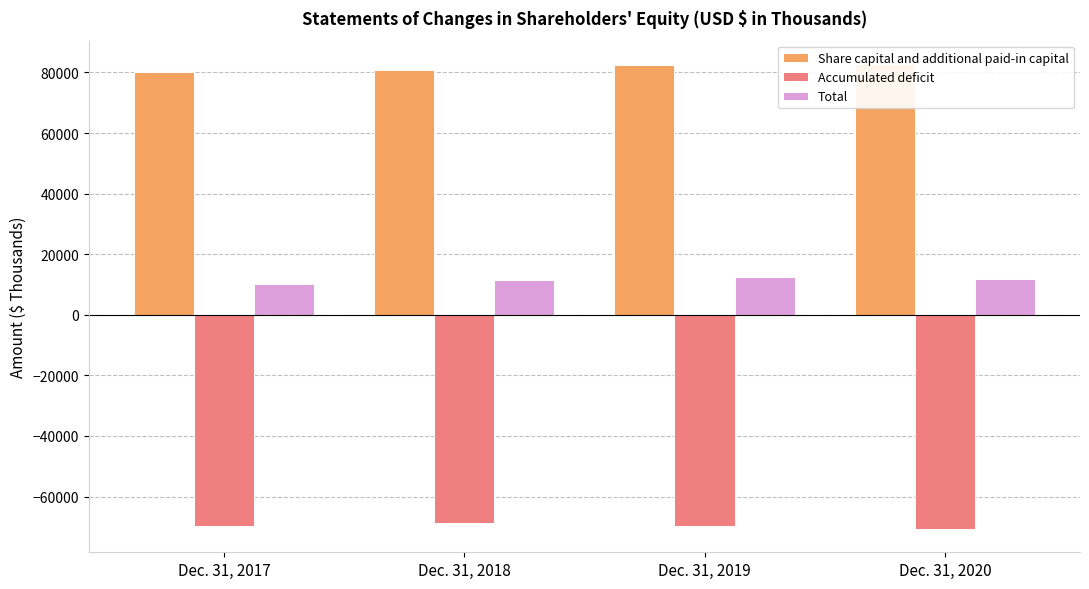

Which has a higher value, Dec. 31, 2017 or Dec. 31, 2018?

Dec. 31, 2018